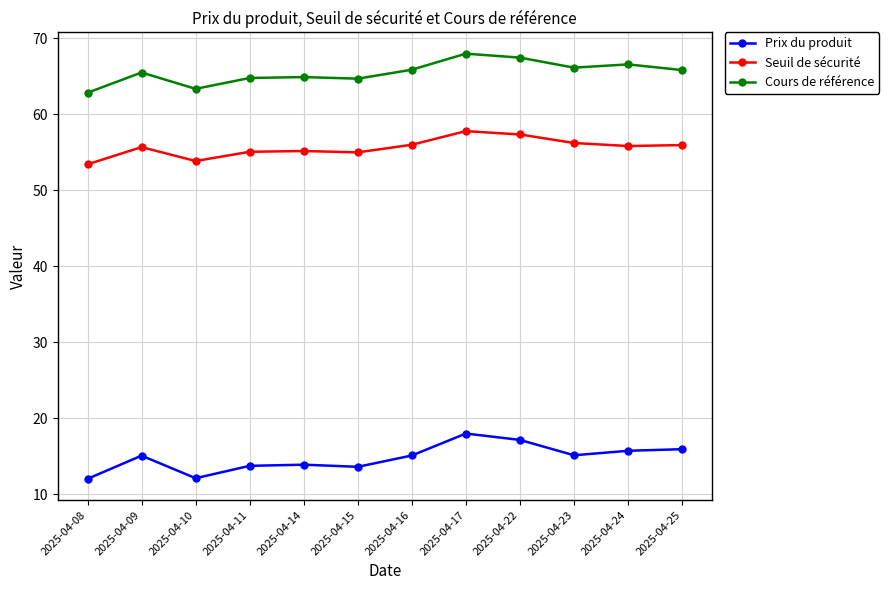

In Prix du produit, how many points are lower than both neighbors (excluding endpoints)?

3